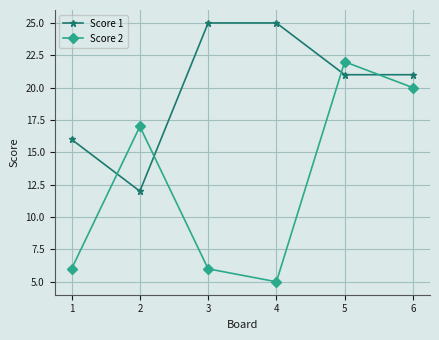

Where do Score 1 and Score 2 first cross each other?

1 and 2